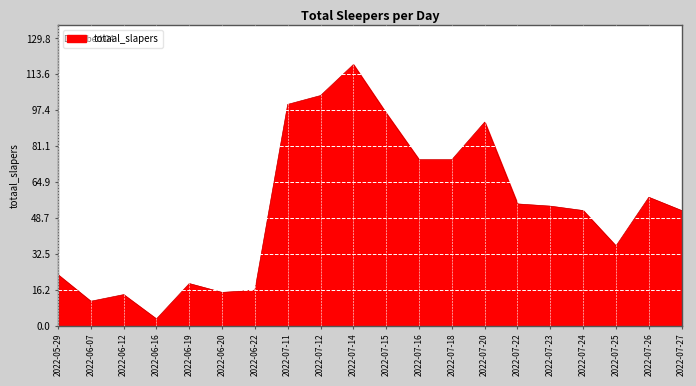

At which category does the chart reach its minimum across all series?

2022-06-16